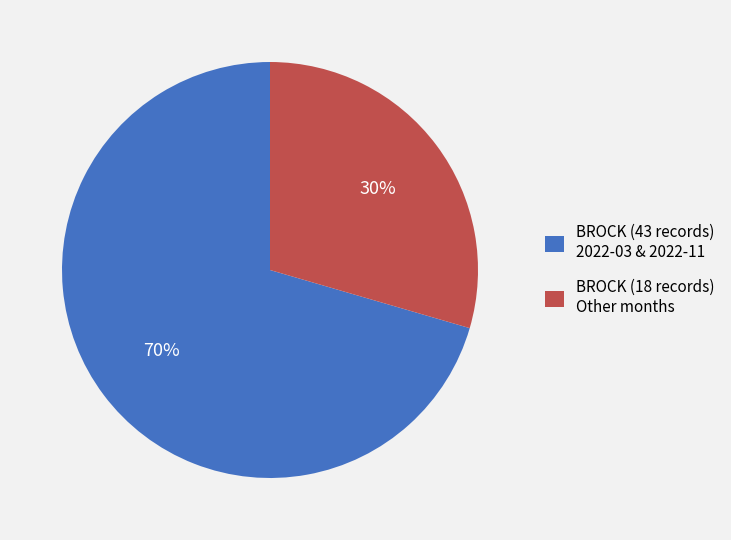

True or false: BROCK (43 records) 2022-03 & 2022-11 accounts for 70% of the total.

True